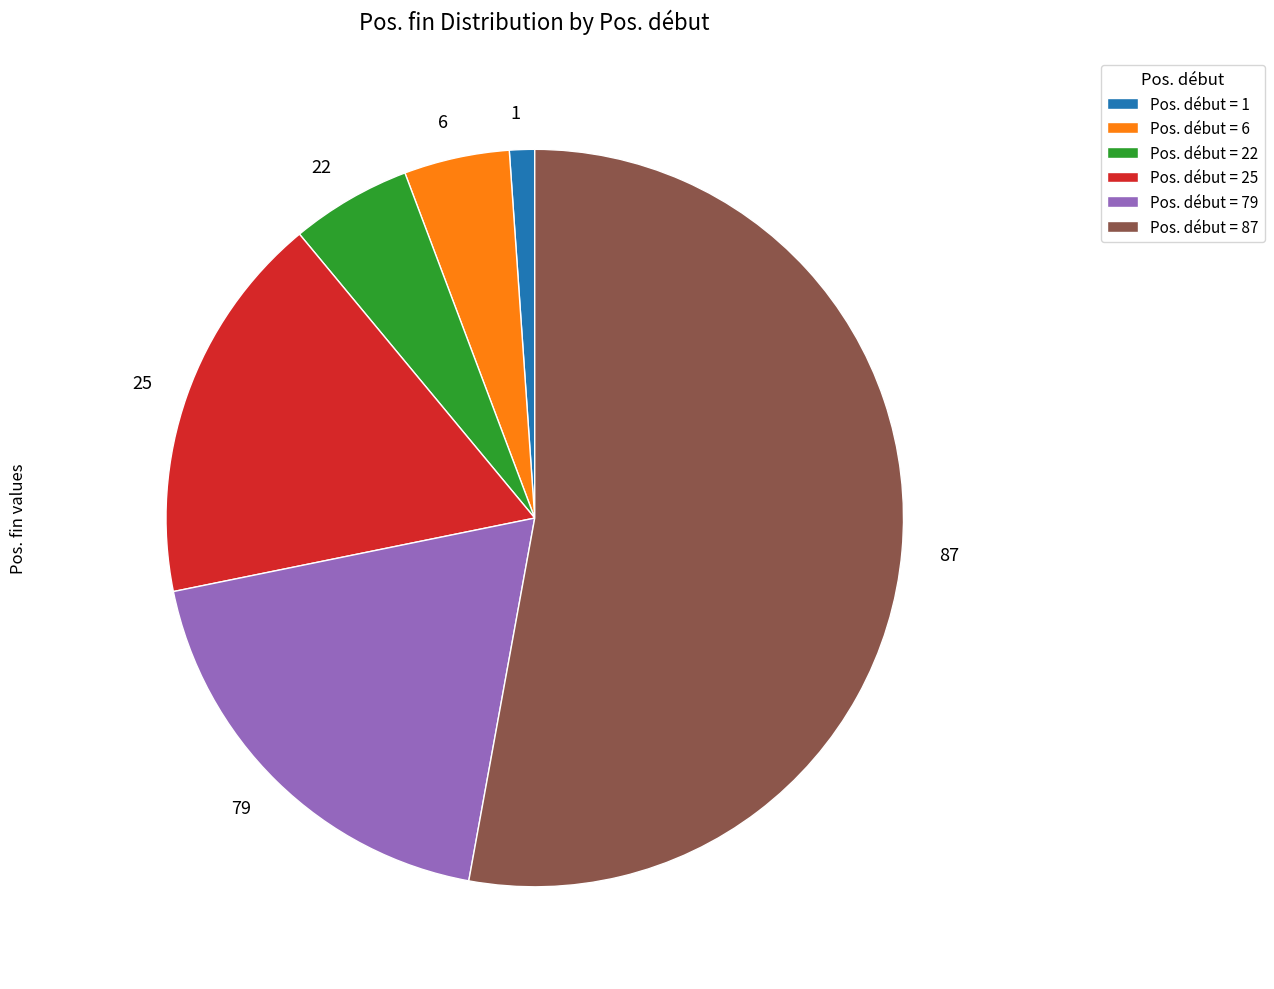

Count the number of slices in the pie.

6